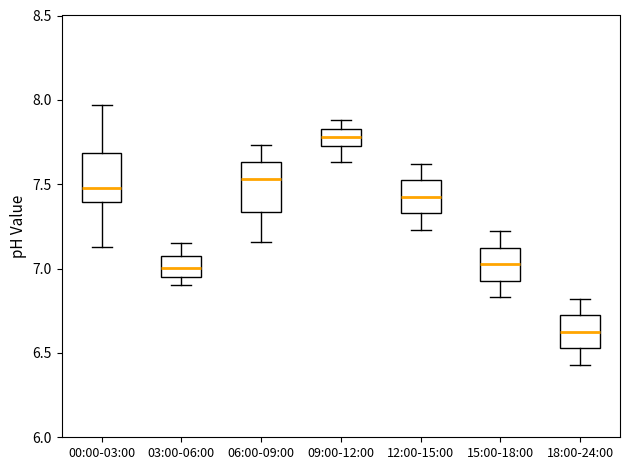

Reading left to right, read every box against the y-axis: the position of its median line, the range the box covers, and the ends of its whiskers. The values are not printed on the chart, so give them approximately, as read against the axis.

00:00-03:00: median 7.50, box 7.40 to 7.70, whiskers 7.15 to 7.95
03:00-06:00: median 7.00, box 6.95 to 7.05, whiskers 6.90 to 7.15
06:00-09:00: median 7.55, box 7.35 to 7.65, whiskers 7.15 to 7.75
09:00-12:00: median 7.80, box 7.75 to 7.85, whiskers 7.65 to 7.90
12:00-15:00: median 7.45, box 7.35 to 7.50, whiskers 7.25 to 7.60
15:00-18:00: median 7.05, box 6.95 to 7.10, whiskers 6.85 to 7.20
18:00-24:00: median 6.65, box 6.55 to 6.70, whiskers 6.45 to 6.80